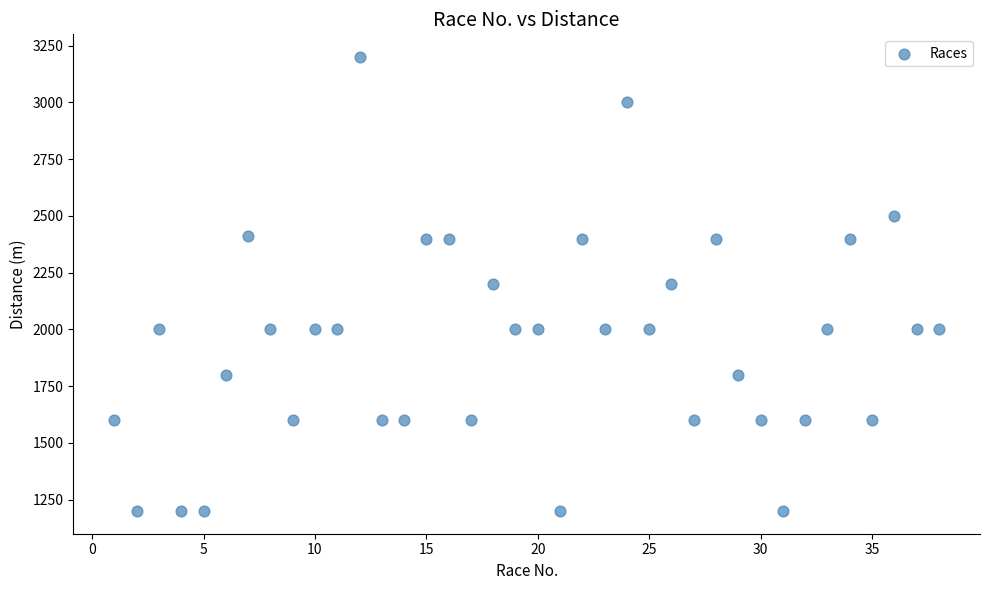

What is the range of X values (max minus min)?

37